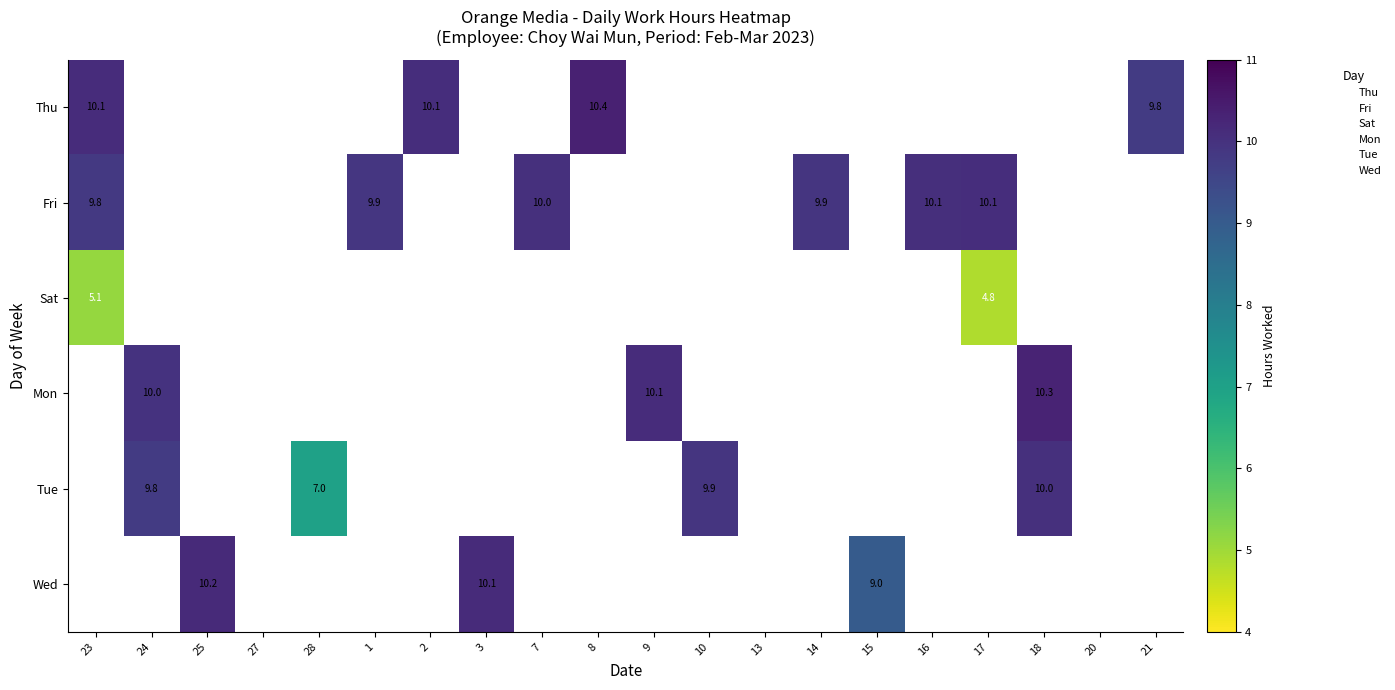

Count the number of data series in this chart.

6